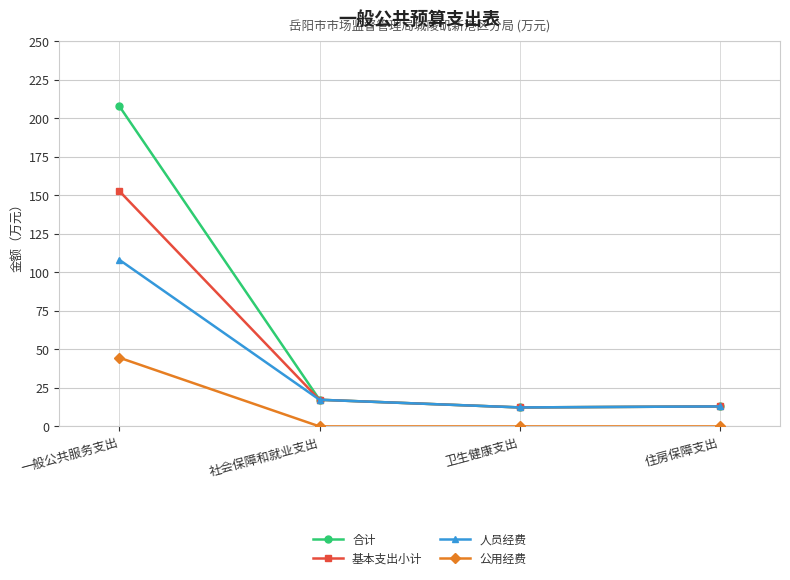

Is the value of 合计 at 卫生健康支出 greater than the value of 基本支出小计 at 一般公共服务支出?

No